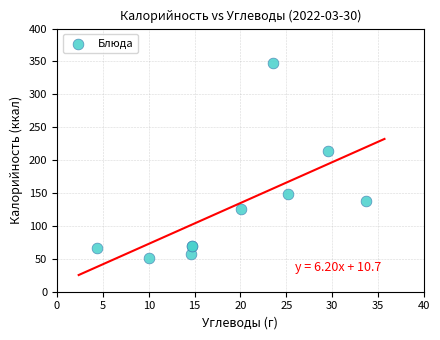

What Y value in the scatter plot is closest to 199?

214